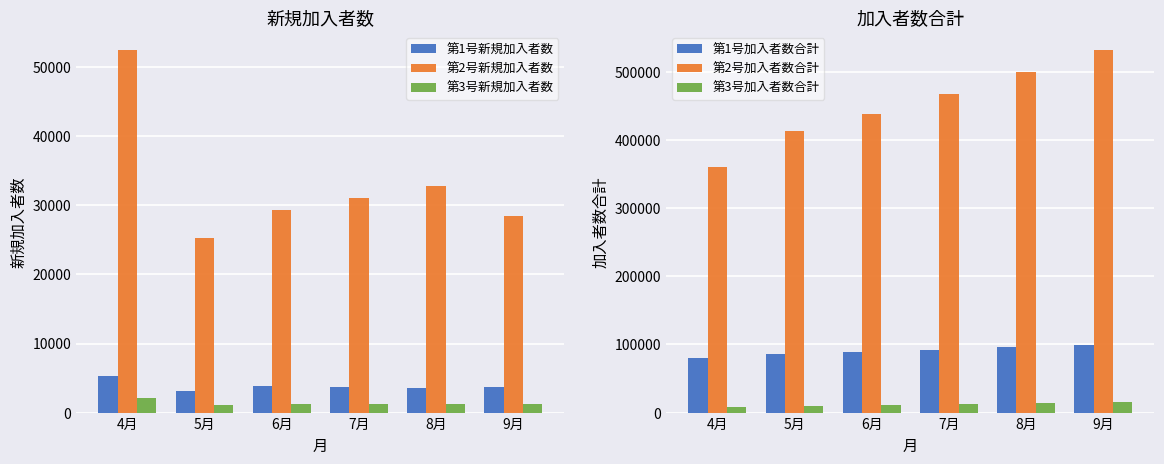

Which series has the largest total across all categories?

第2号加入者数合計